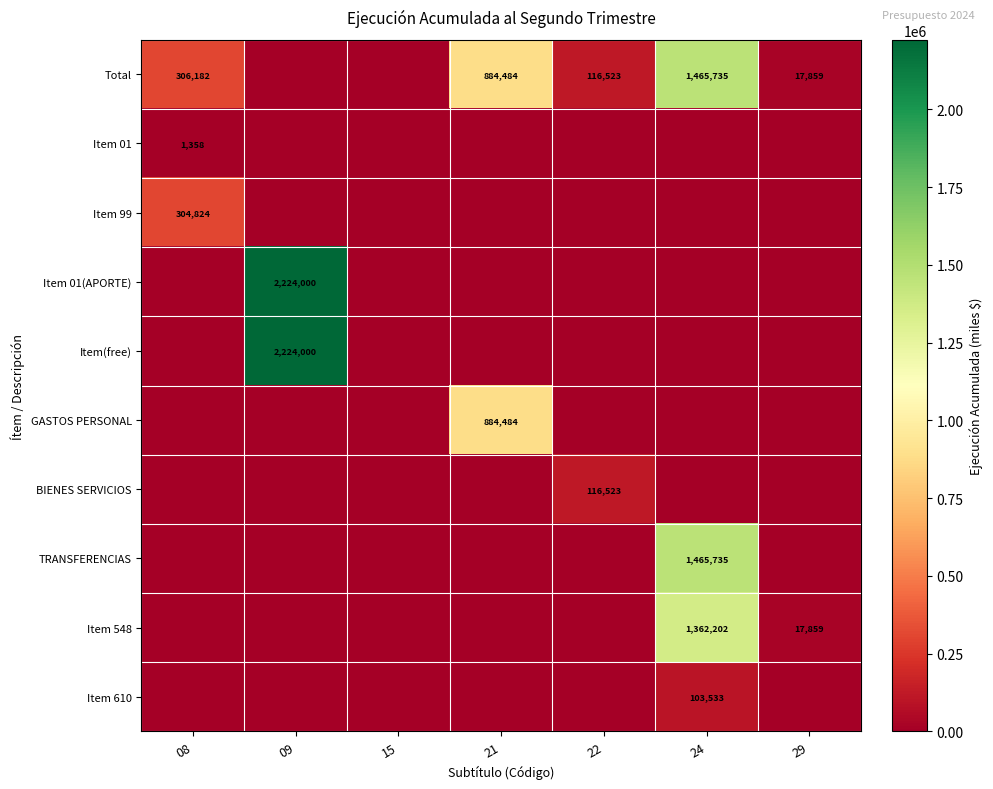

What is the total value across all series at 24?

4397205